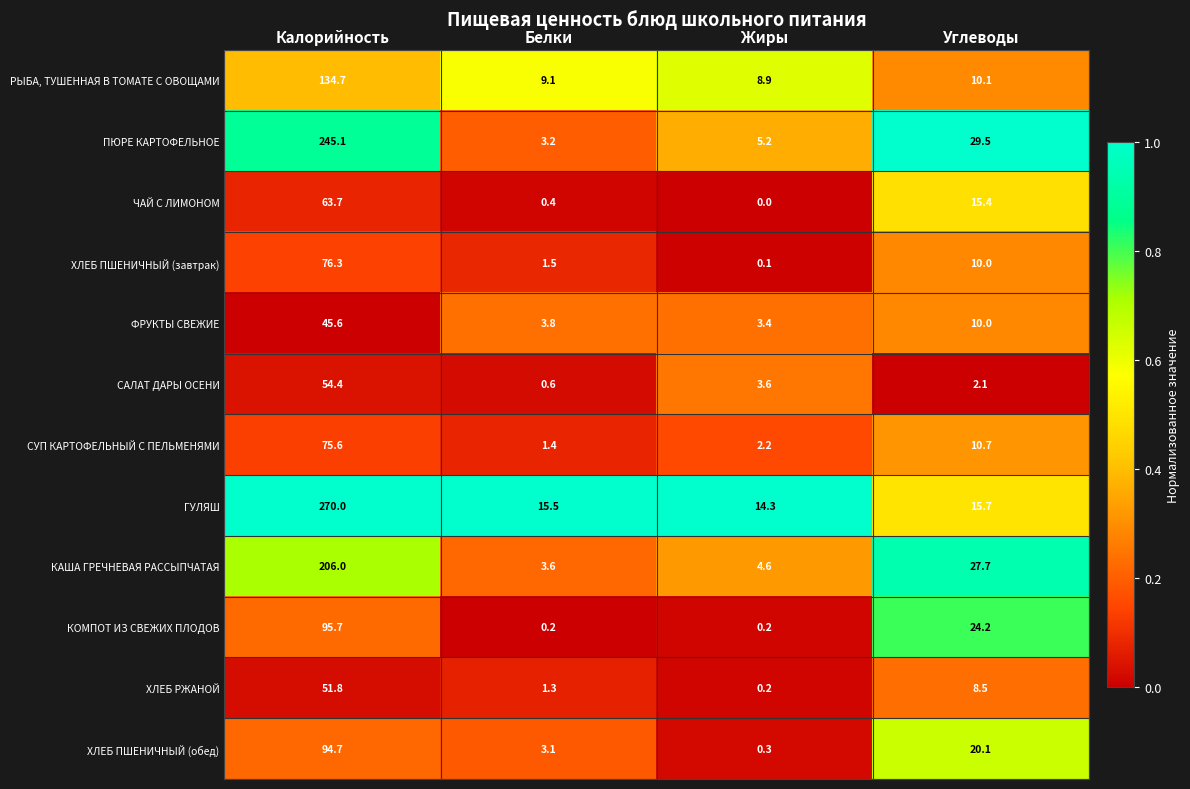

List the labels in order of ХЛЕБ ПШЕНИЧНЫЙ (обед) value, smallest first.

Жиры, Белки, Углеводы, Калорийность